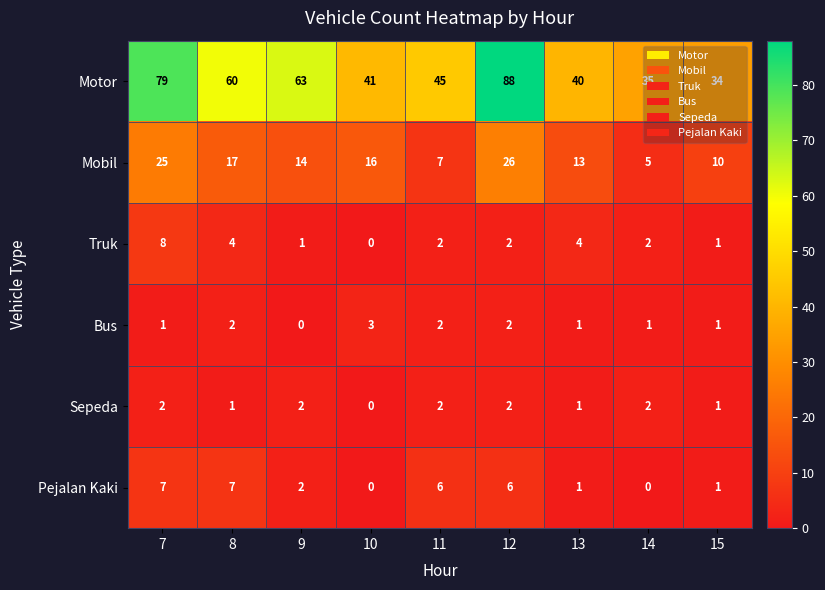

What is the spread (max minus min) of values at 15?

33